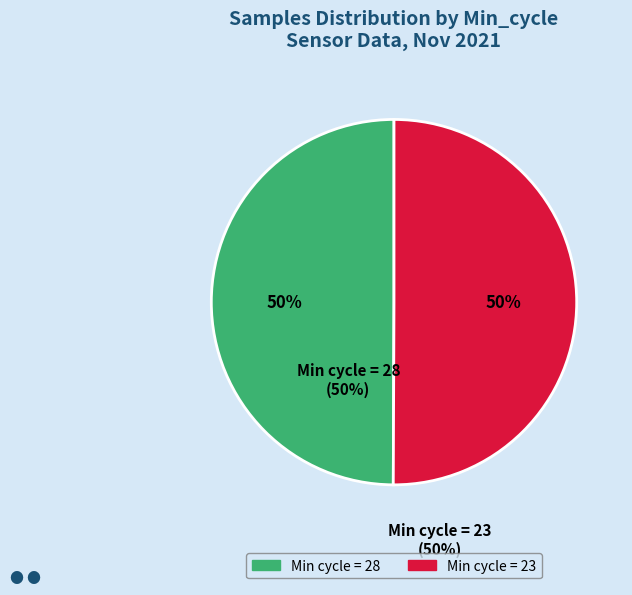

To the nearest percent, what is the average slice percentage?

50%